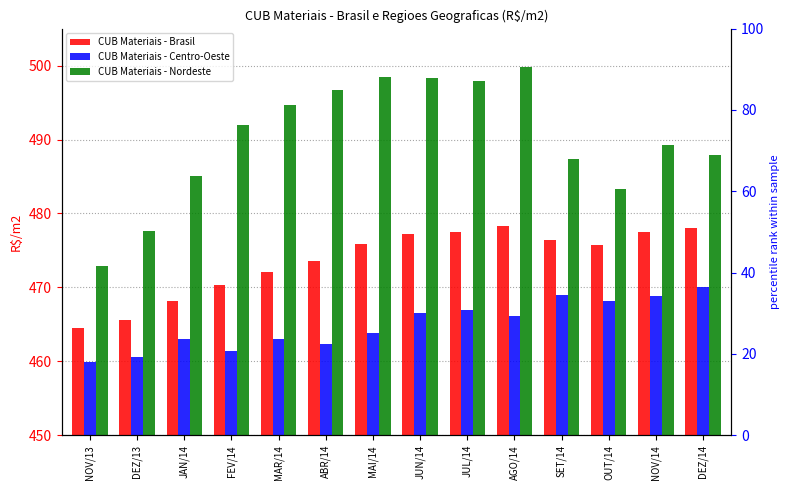

Which category has the highest value in the CUB Materiais - Nordeste series?

AGO/14